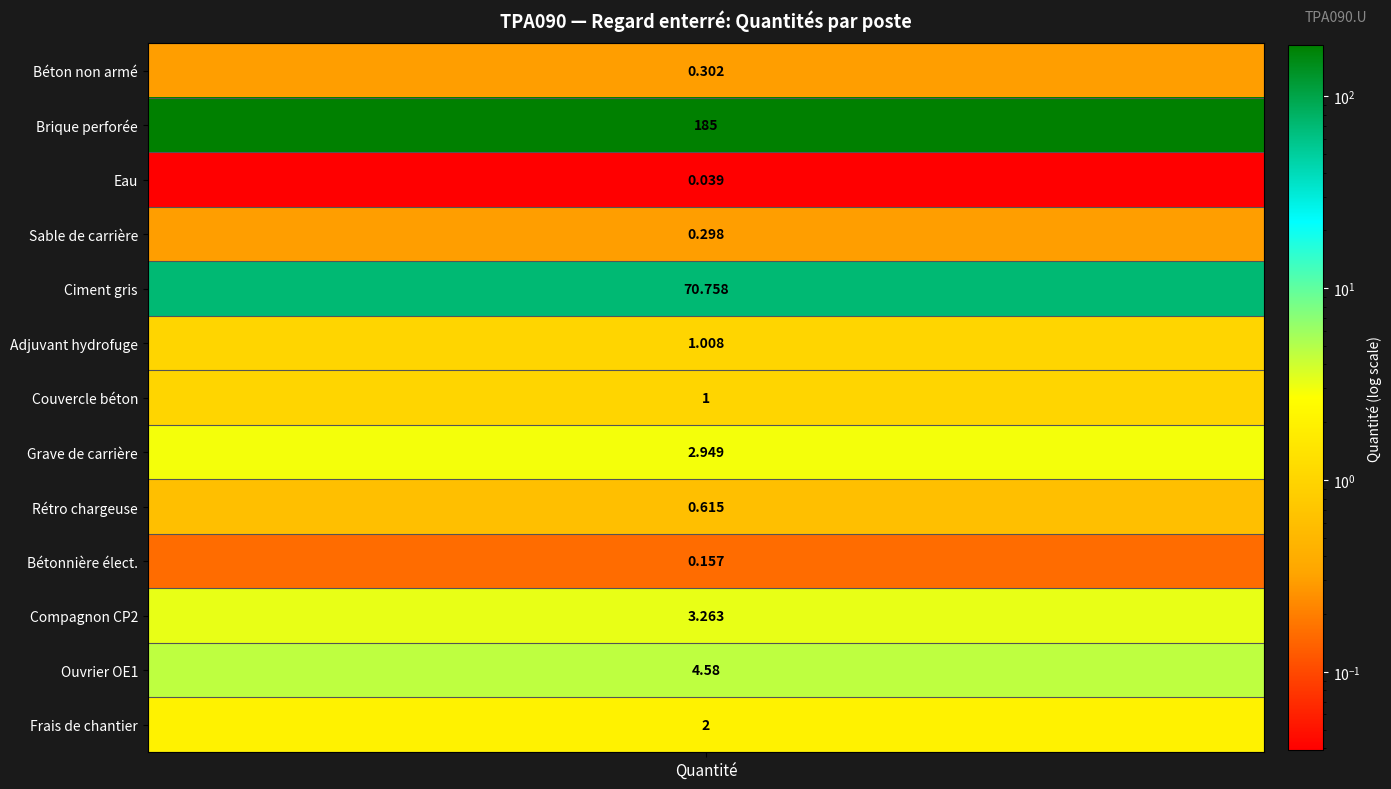

Read the value at 9.

0.2